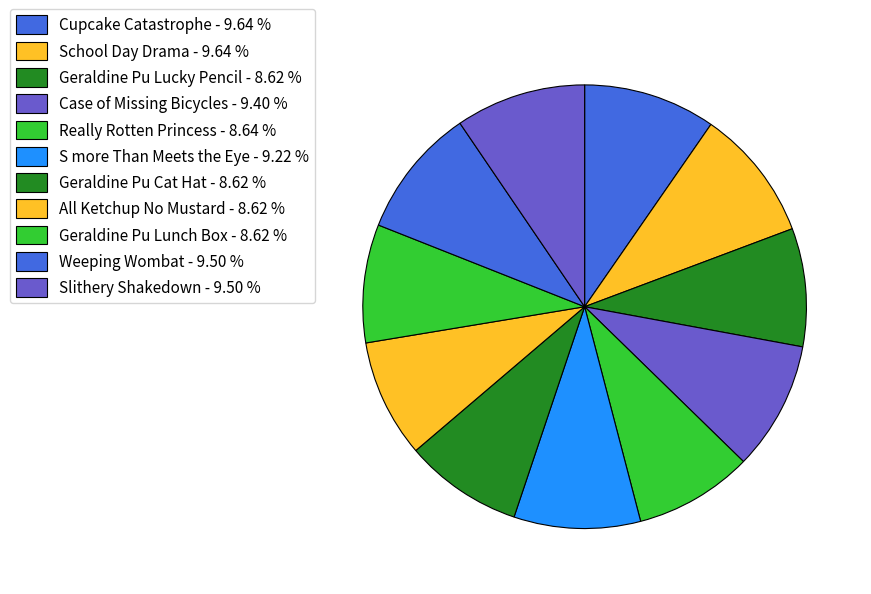

The School Day Drama slice represents 24% of the pie. True or false?

False